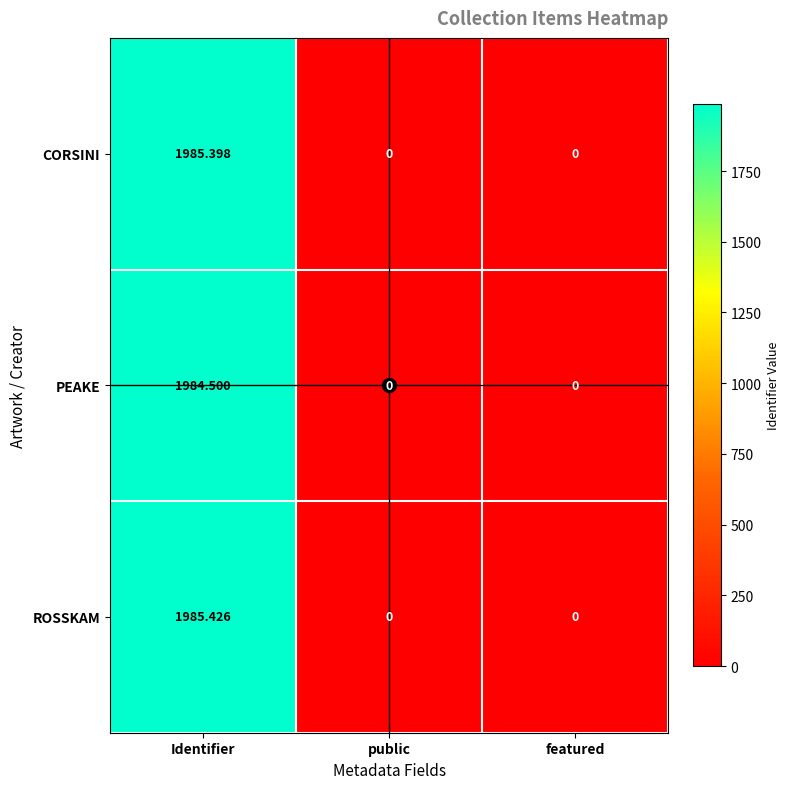

At which category is the sum across all series the highest?

Identifier